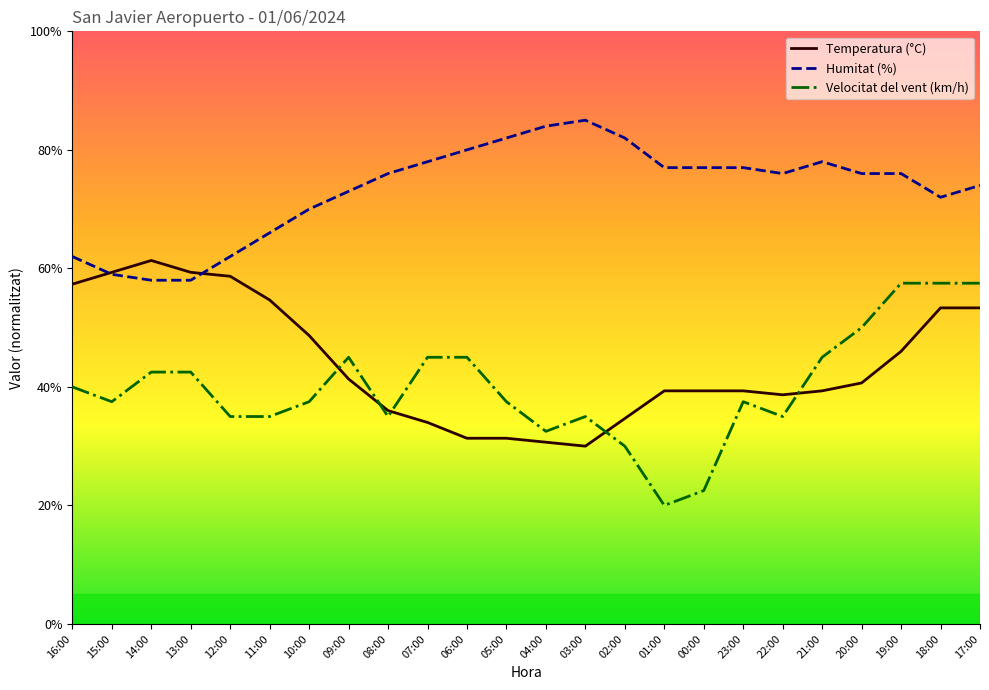

What are all the series names shown in the legend?

Temperatura (°C), Humitat (%), Velocitat del vent (km/h)